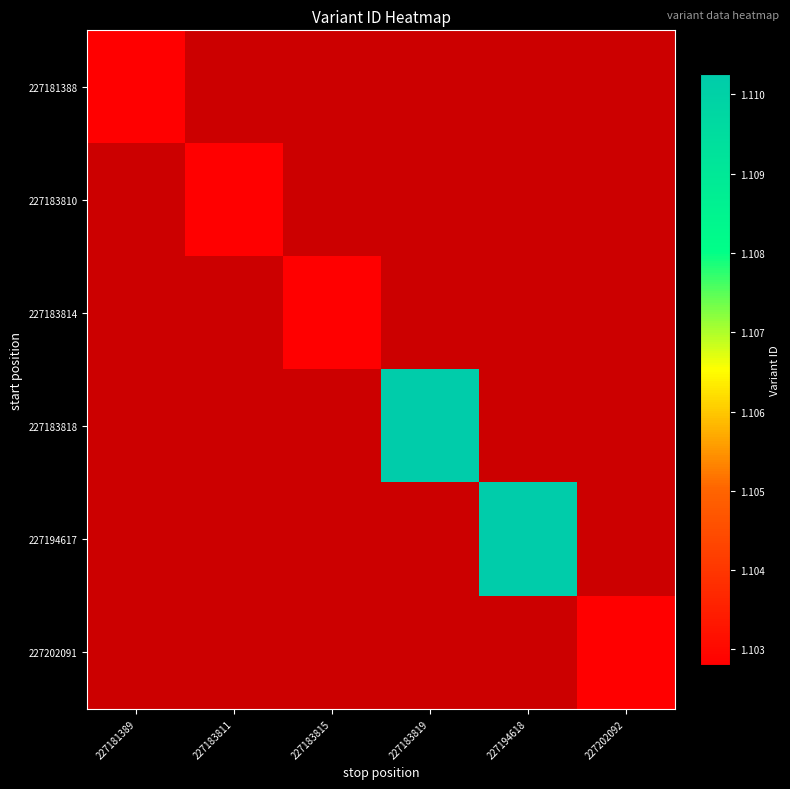

What is the greatest value displayed?

111025573.0